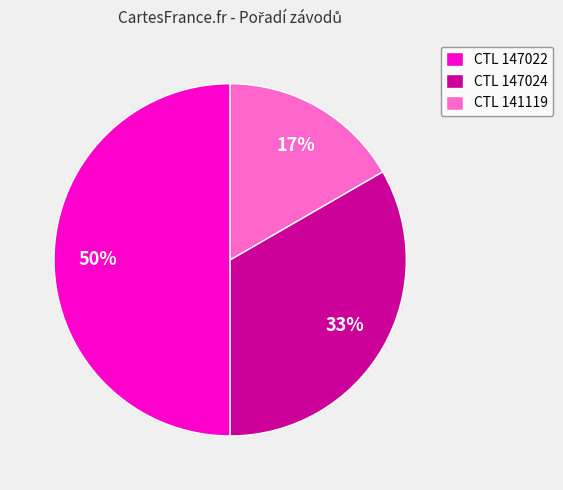

True or false: CTL 147024 accounts for 21% of the total.

False